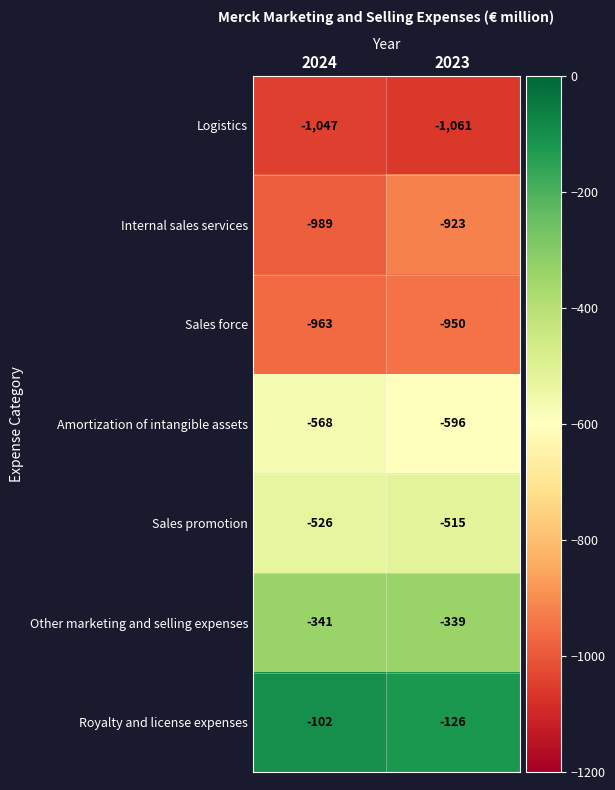

Count the number of categories in the chart.

2